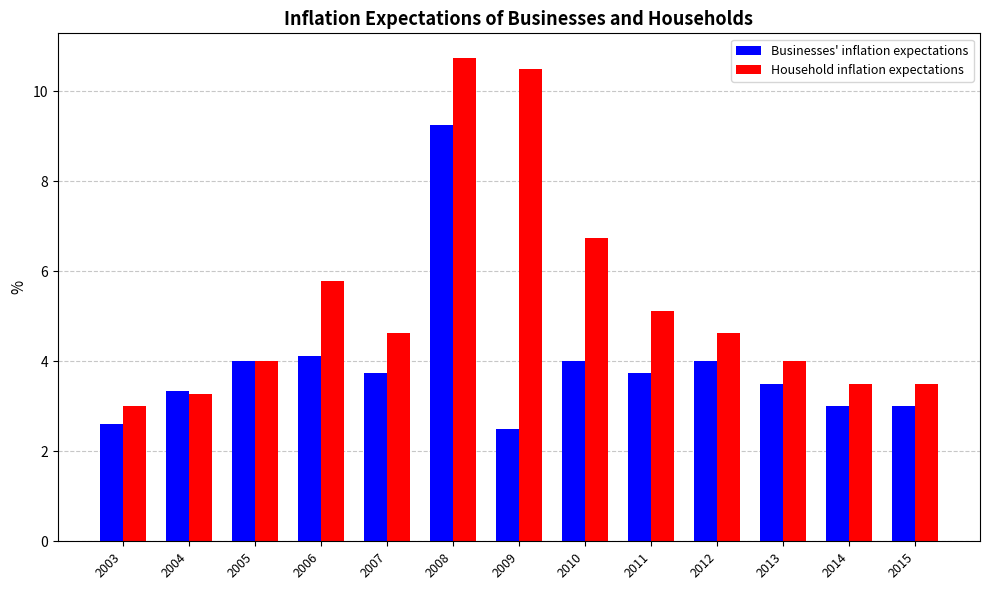

The Household inflation expectations series shows 3.5 at 2014. True or false?

True